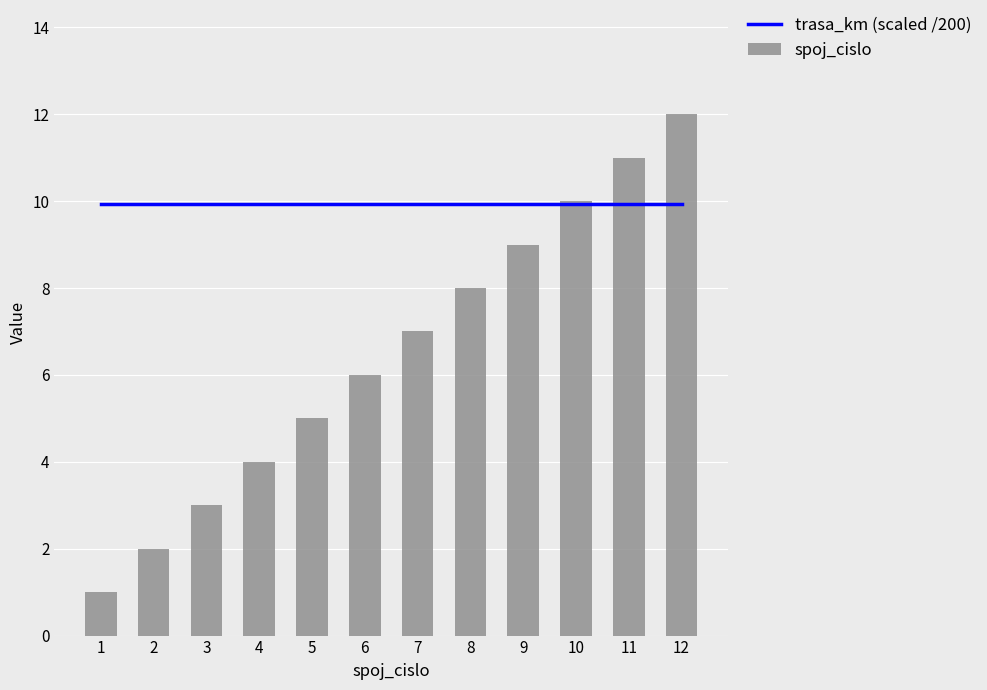

Which category has the highest value in the trasa_km (scaled /200) series?

1